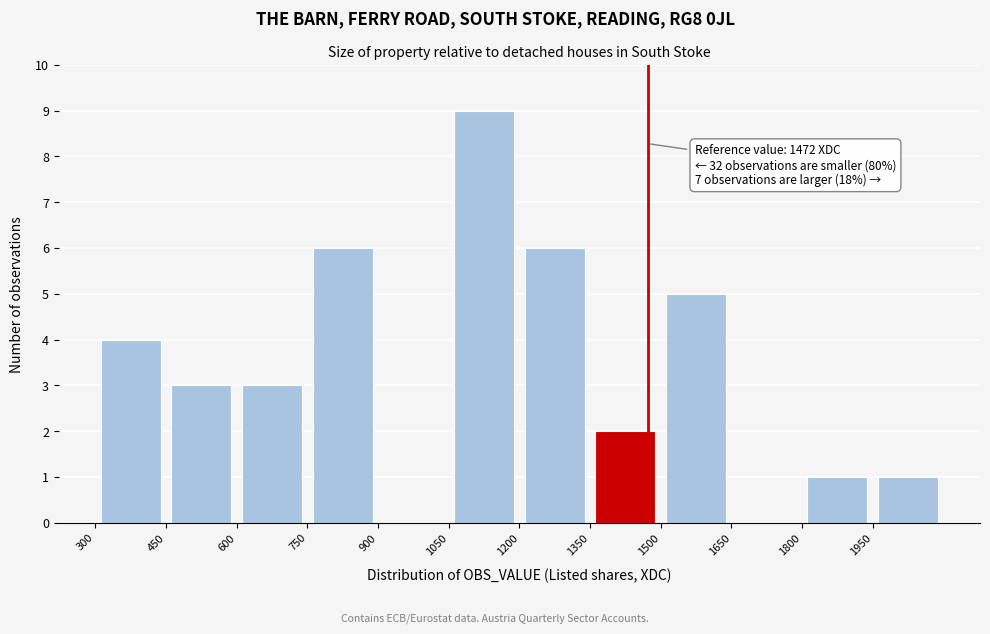

Over which range of the x-axis is the bar tallest?

1050 to 1200